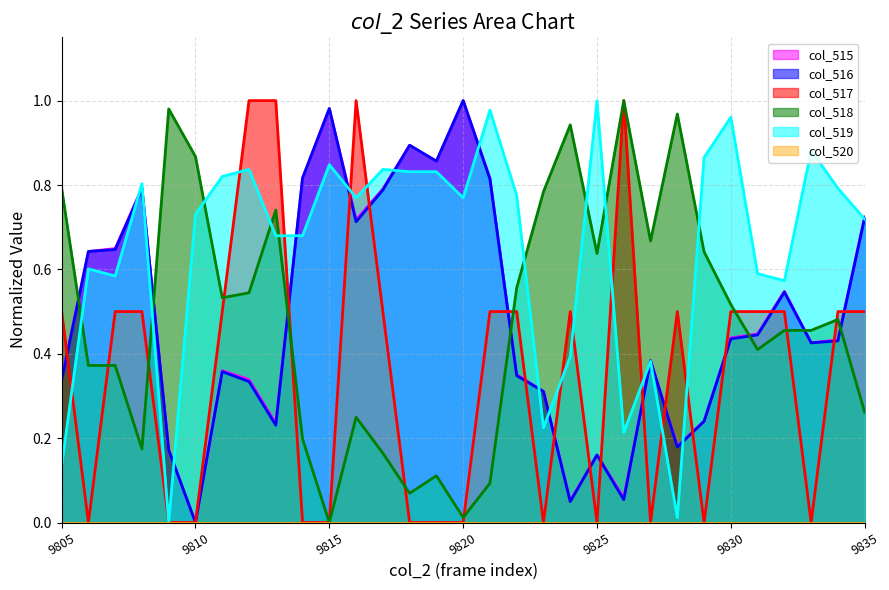

What is the difference between the highest and lowest values at 9823?

0.8